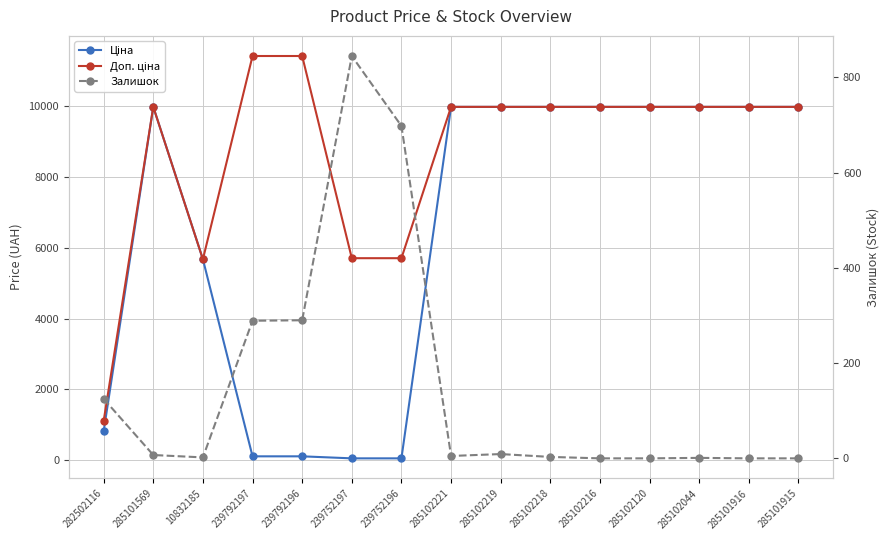

What is the value of the Залишок point at the 8th from the left?

5.0